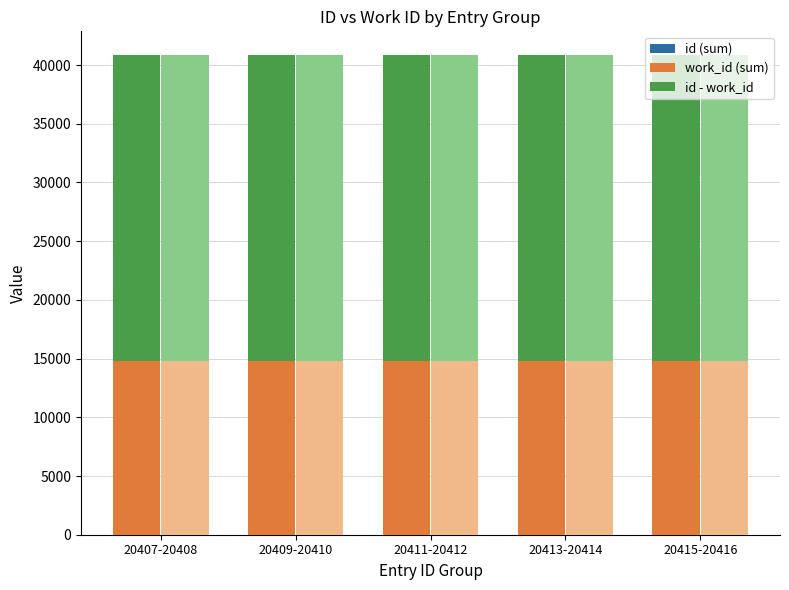

At which category is the sum across all series the highest?

20415-20416